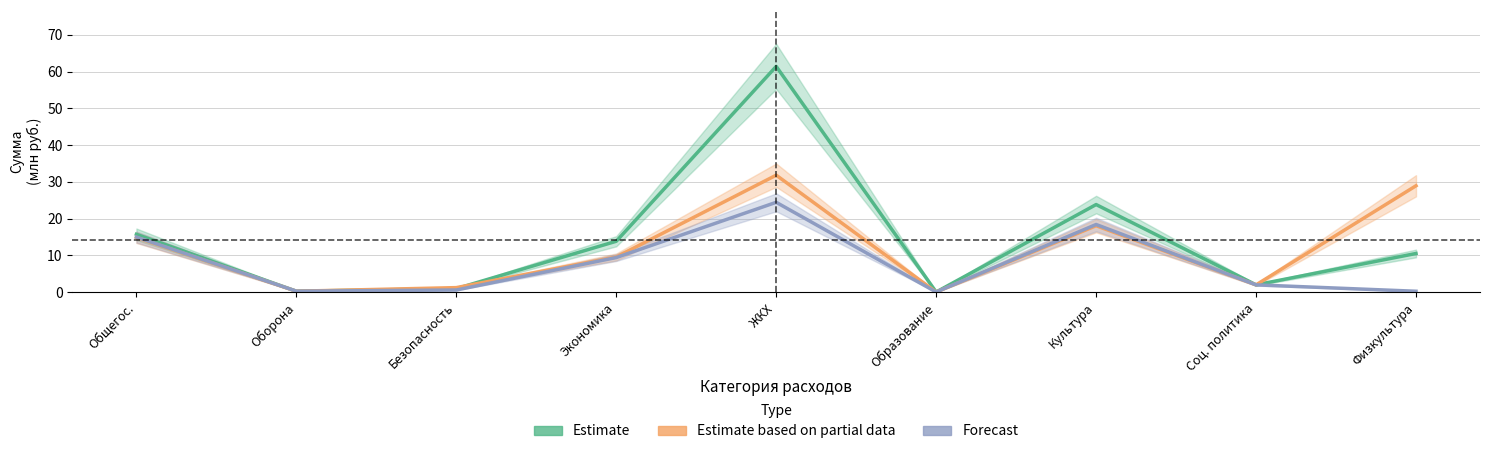

What is the difference between the highest and lowest values at Безопасность?

0.7